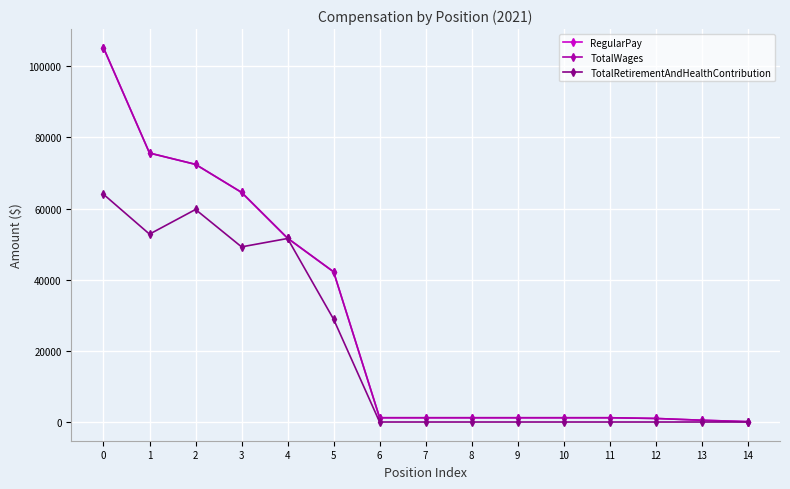

The value of TotalRetirementAndHealthContribution at 8 is 0. True or false?

True